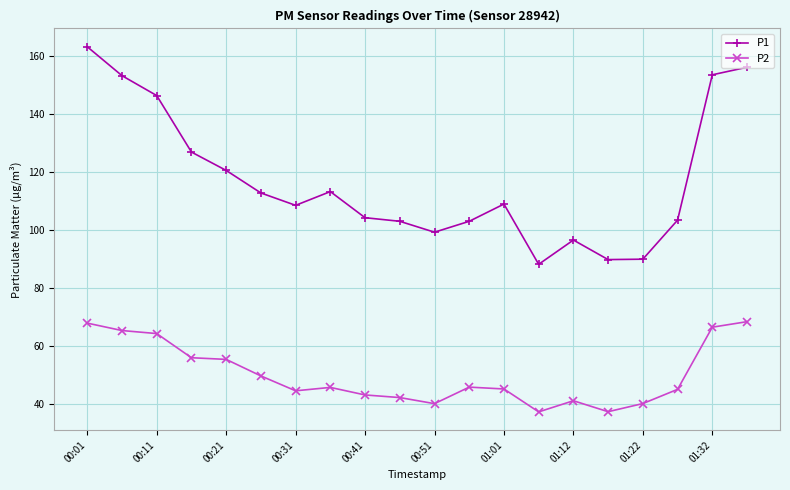

True or false: P1 and P2 intersect in this chart.

False